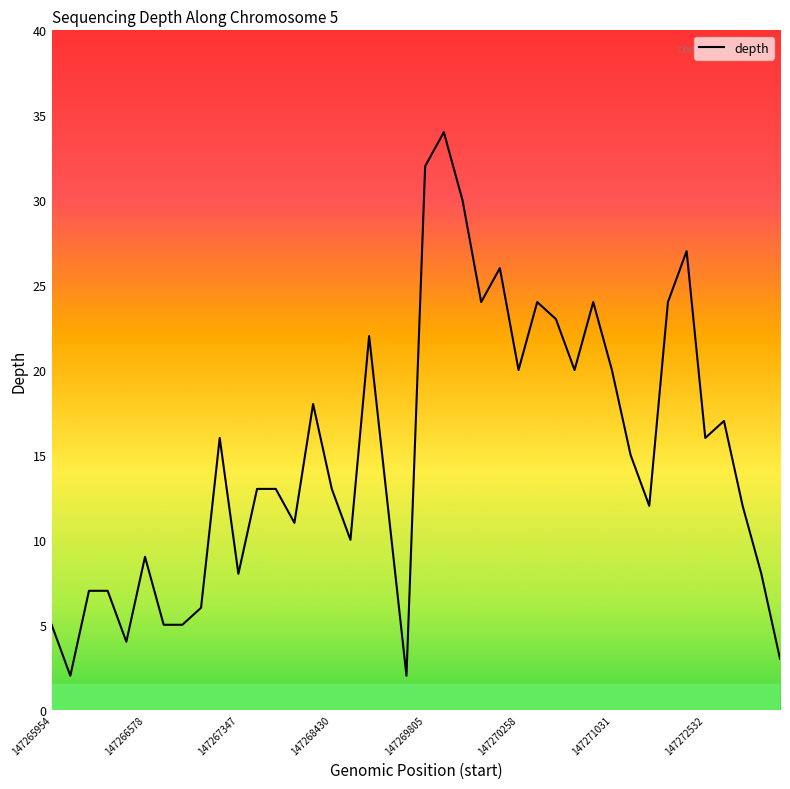

What is the greatest value displayed?

34